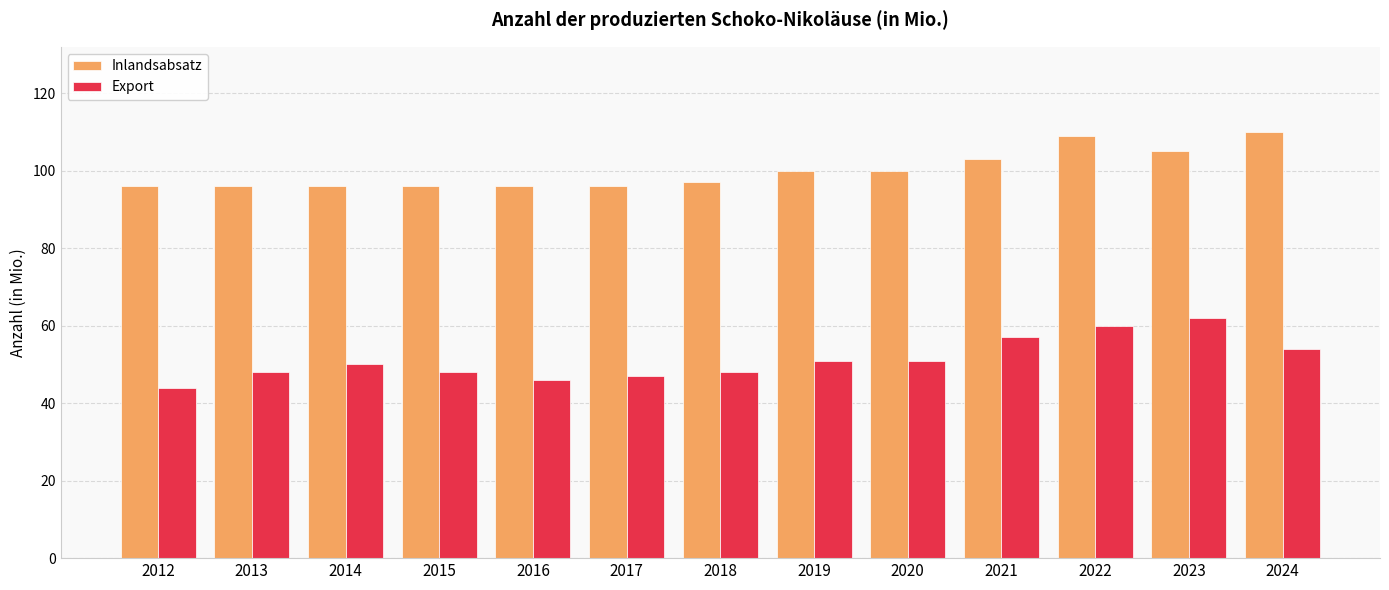

Reading right to left, extract all data points from this chart.

Inlandsabsatz: 2024=110	2023=105	2022=109	2021=103	2020=100	2019=100	2018=97	2017=96	2016=96	2015=96	2014=96	2013=96	2012=96
Export: 2024=54	2023=62	2022=60	2021=57	2020=51	2019=51	2018=48	2017=47	2016=46	2015=48	2014=50	2013=48	2012=44